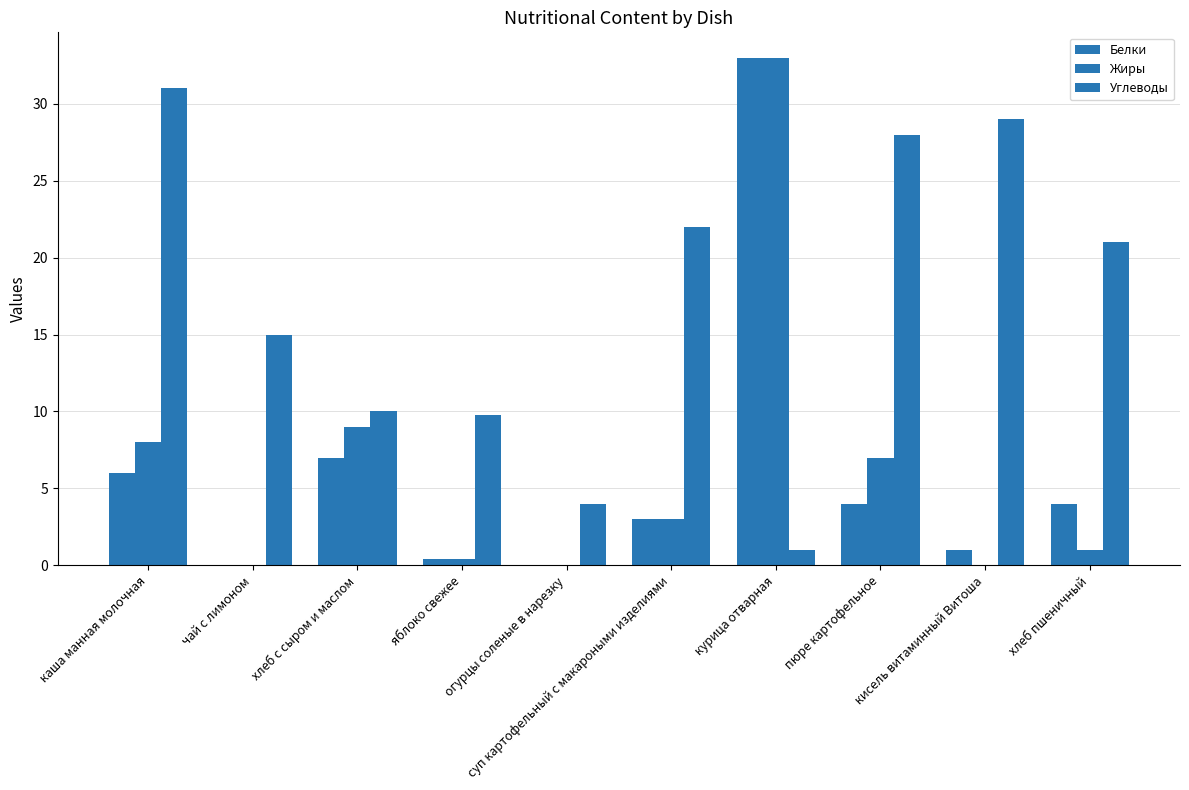

Rank the series at огурцы соленые в нарезку from lowest to highest value.

Белки, Жиры, Углеводы